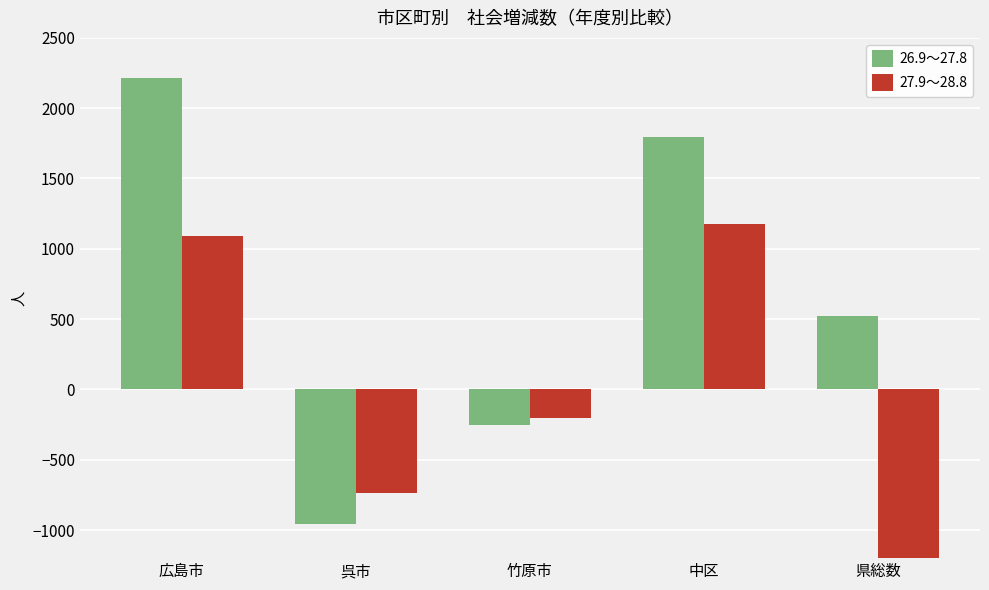

At which category does the chart reach its peak across all series?

広島市